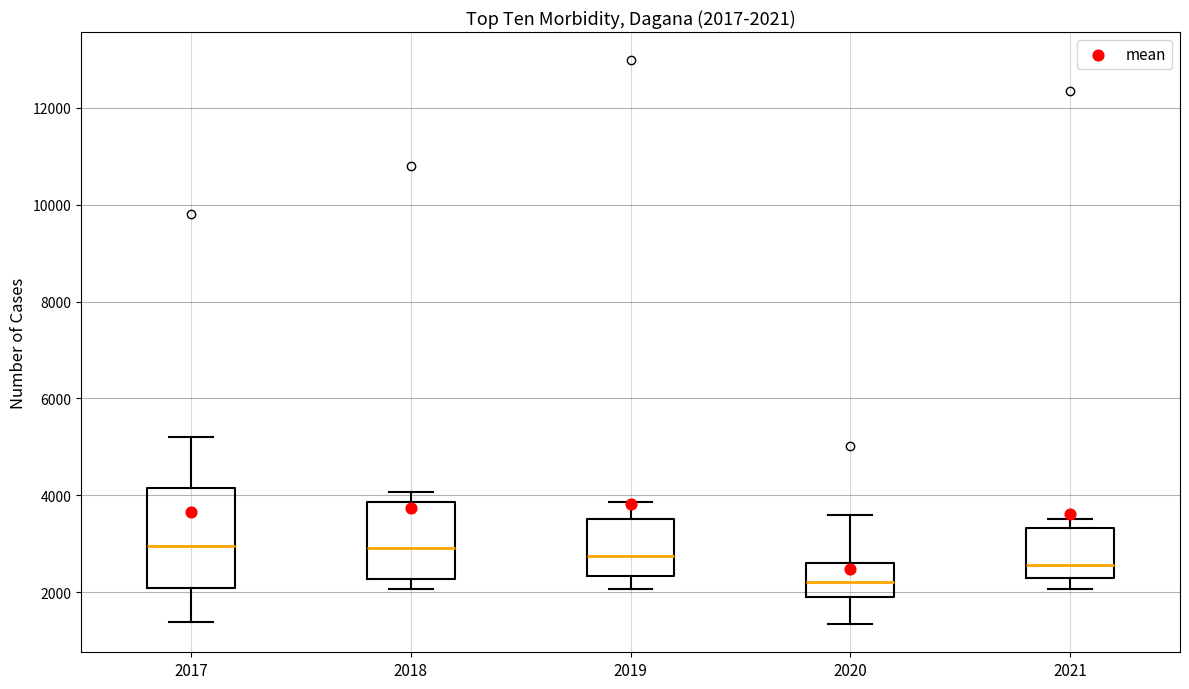

Comparing the boxes themselves (not the whiskers), which one is the tallest?

2017